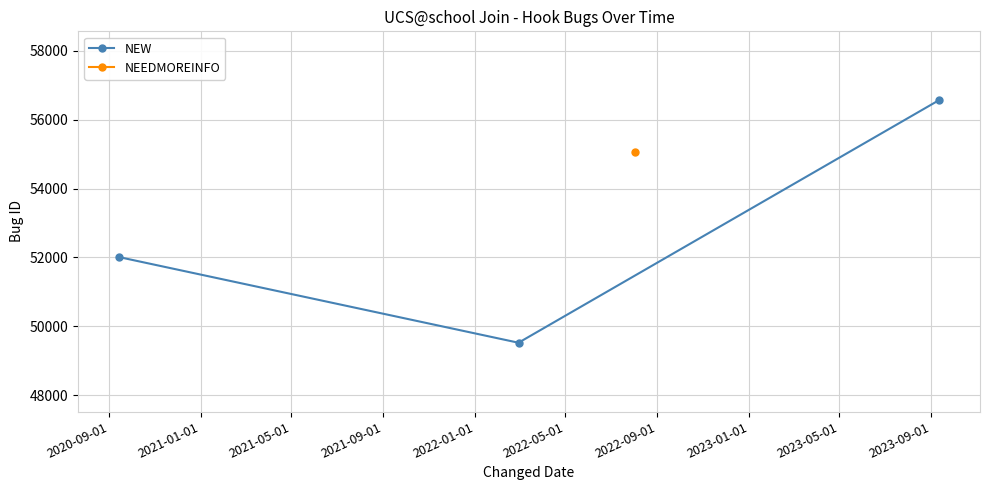

What is the highest value of the NEW series?

56567